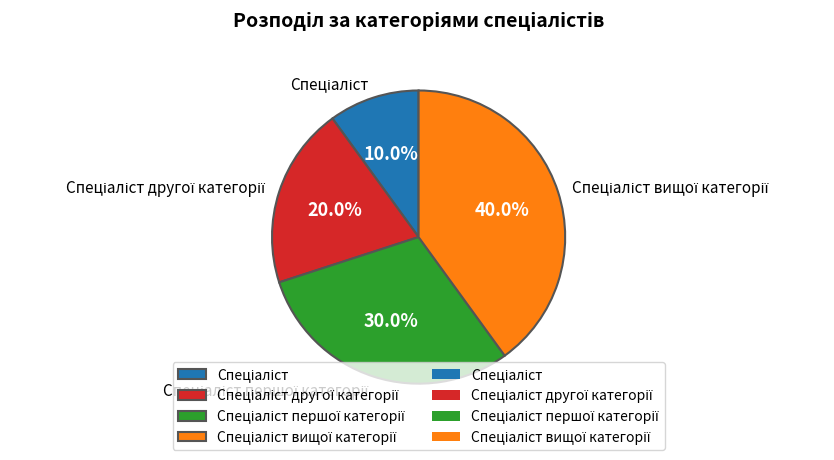

Does any single category account for the majority?

No